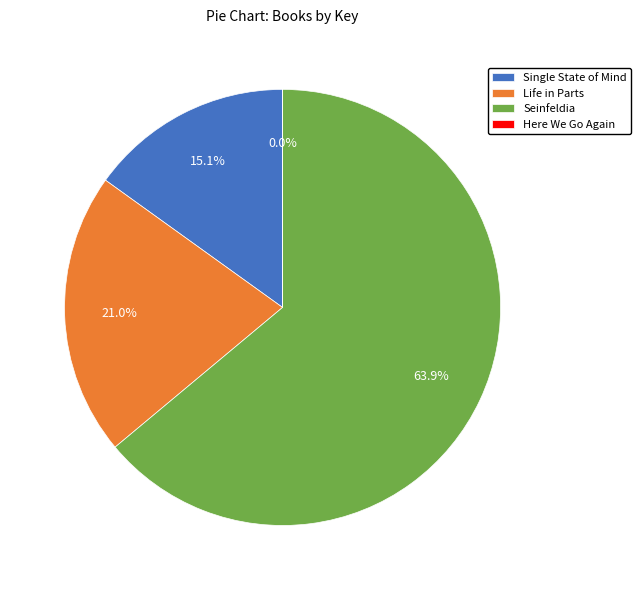

To the nearest percent, what percentage of the pie is Seinfeldia?

64%